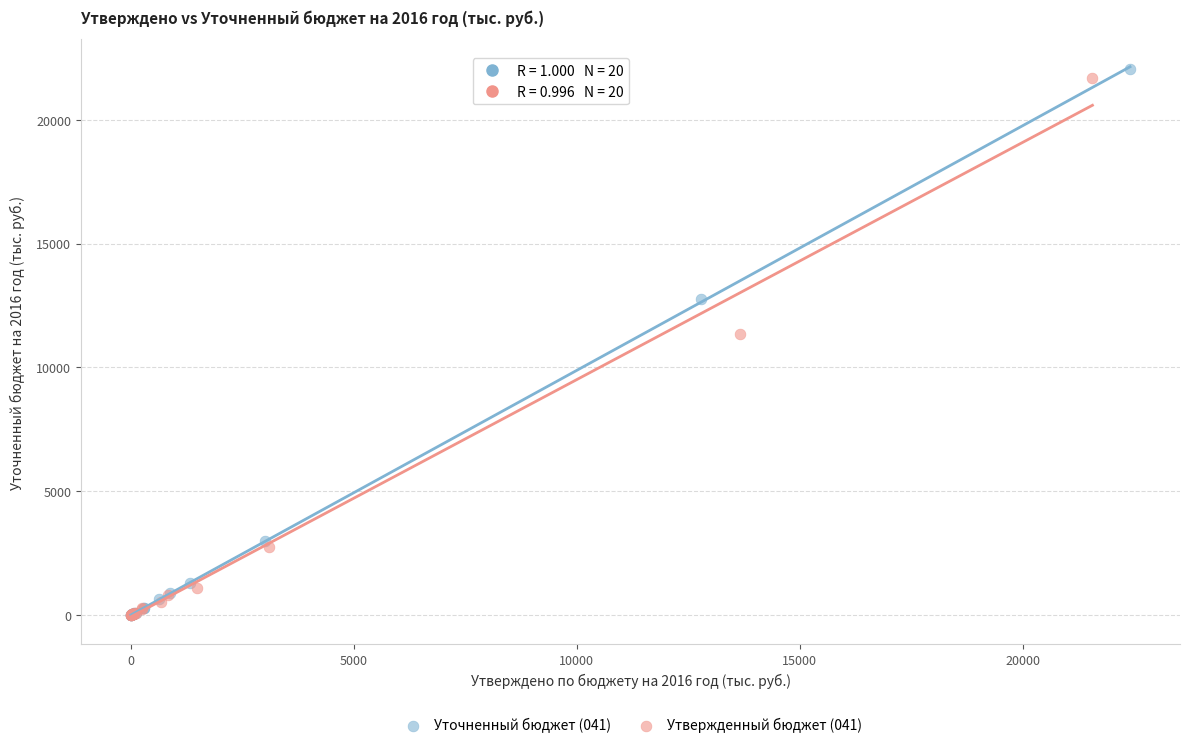

Which series has the widest spread of Y values?

Уточненный бюджет (041)